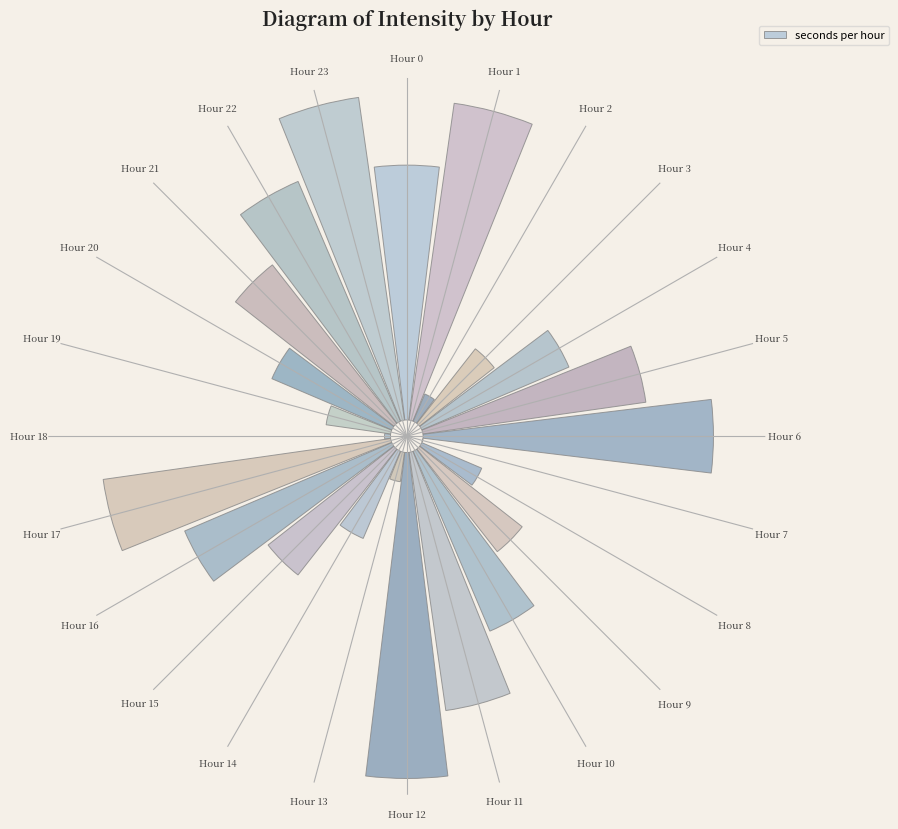

To the nearest percent, what is the average slice percentage?

4%